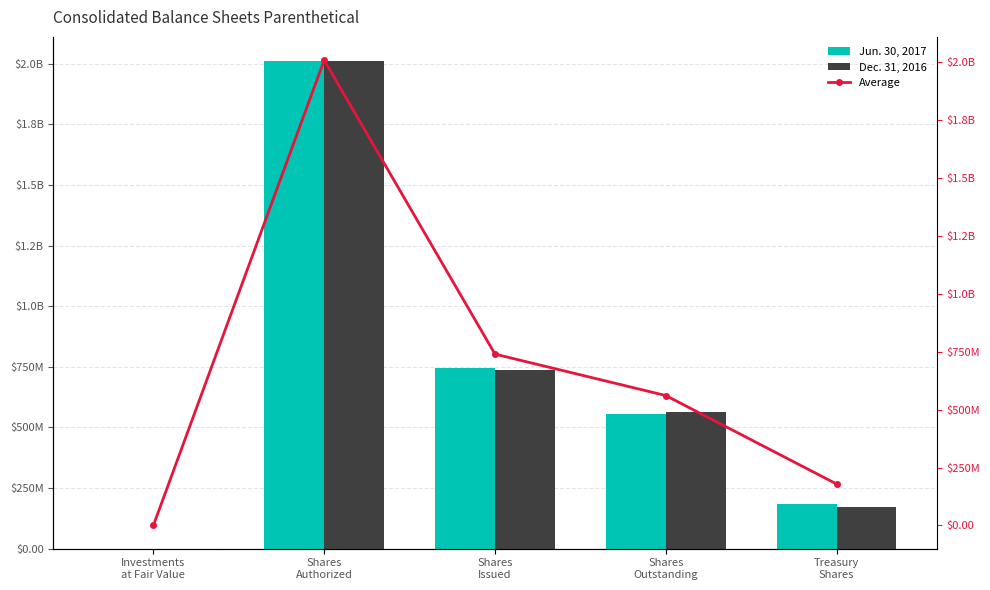

Is the value of Average at Investments
at Fair Value greater than the value of Dec. 31, 2016 at Shares
Outstanding?

No